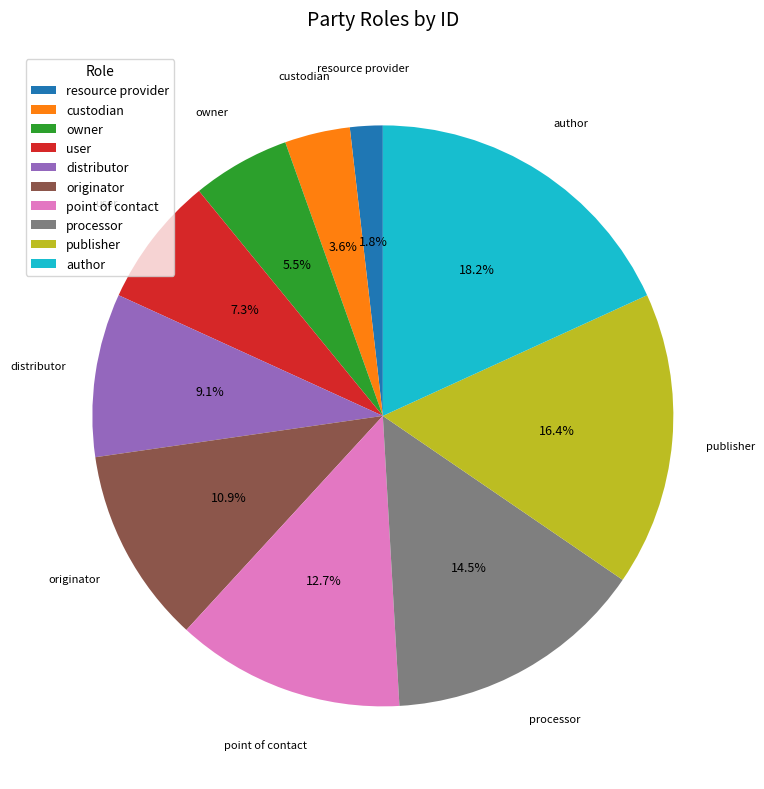

Between owner and originator, which is larger?

originator